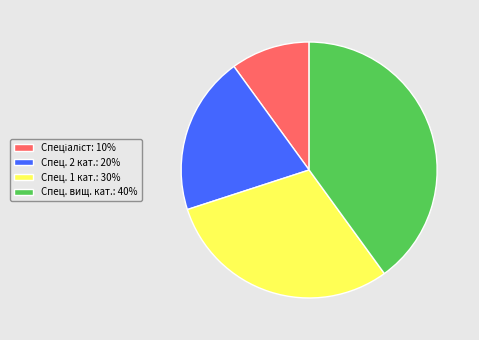

How many segments does this pie chart have?

4